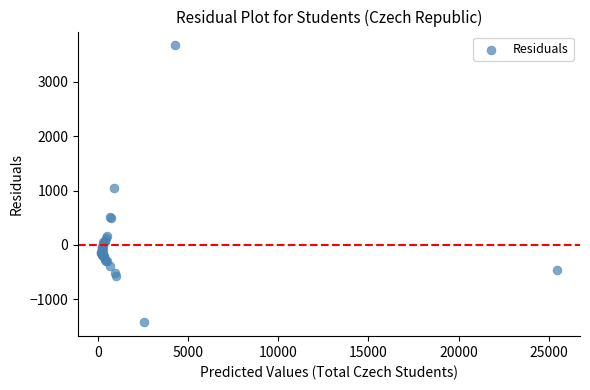

What Y value in the scatter plot is closest to 1122?

1055.6